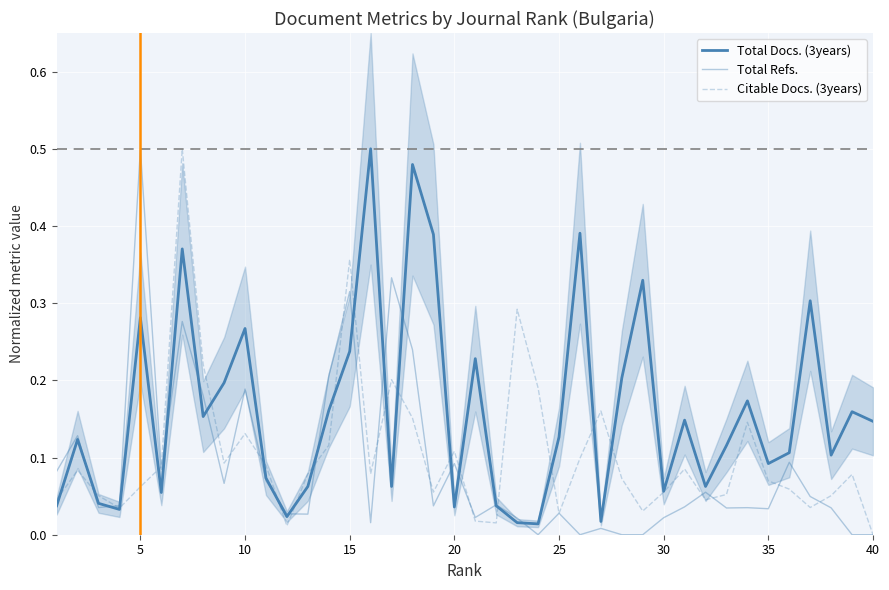

What are all the series names shown in the legend?

Total Docs. (3years), Total Refs., Citable Docs. (3years)